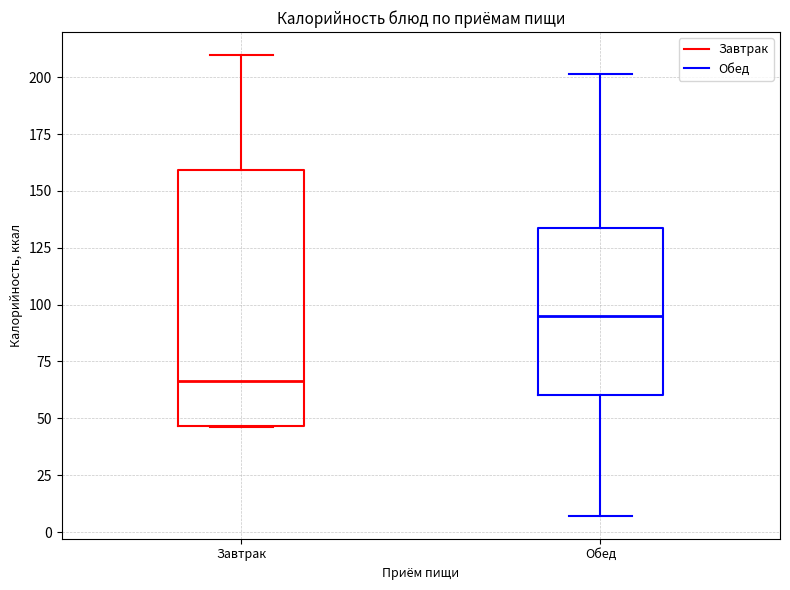

Which box is the tallest, from its lower edge to its upper edge?

Завтрак